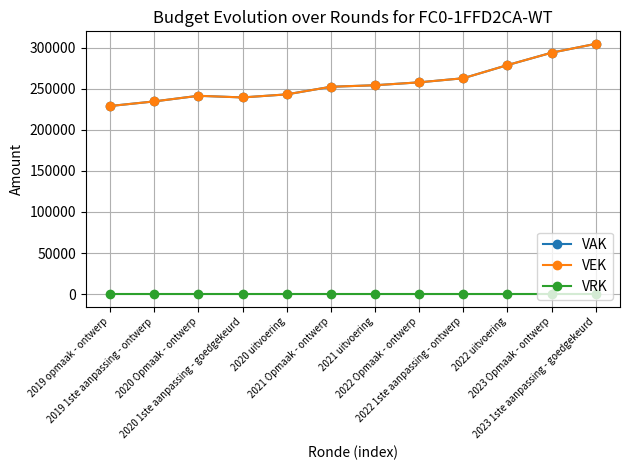

Reading right to left, extract all data points from this chart.

VAK: 2023 1ste aanpassing - goedgekeurd=304740	2023 Opmaak - ontwerp=293955	2022 uitvoering=278841	2022 1ste aanpassing - ontwerp=262844	2022 Opmaak - ontwerp=257860	2021 uitvoering=254322	2021 Opmaak - ontwerp=252458	2020 uitvoering=243191	2020 1ste aanpassing - goedgekeurd=239476	2020 Opmaak - ontwerp=241481	2019 1ste aanpassing - ontwerp=234620	2019 opmaak - ontwerp=229036
VEK: 2023 1ste aanpassing - goedgekeurd=304740	2023 Opmaak - ontwerp=293955	2022 uitvoering=278841	2022 1ste aanpassing - ontwerp=262844	2022 Opmaak - ontwerp=257860	2021 uitvoering=254322	2021 Opmaak - ontwerp=252458	2020 uitvoering=243191	2020 1ste aanpassing - goedgekeurd=239476	2020 Opmaak - ontwerp=241481	2019 1ste aanpassing - ontwerp=234620	2019 opmaak - ontwerp=229036
VRK: 2023 1ste aanpassing - goedgekeurd=0	2023 Opmaak - ontwerp=0	2022 uitvoering=0	2022 1ste aanpassing - ontwerp=0	2022 Opmaak - ontwerp=0	2021 uitvoering=0	2021 Opmaak - ontwerp=0	2020 uitvoering=0	2020 1ste aanpassing - goedgekeurd=0	2020 Opmaak - ontwerp=0	2019 1ste aanpassing - ontwerp=0	2019 opmaak - ontwerp=0